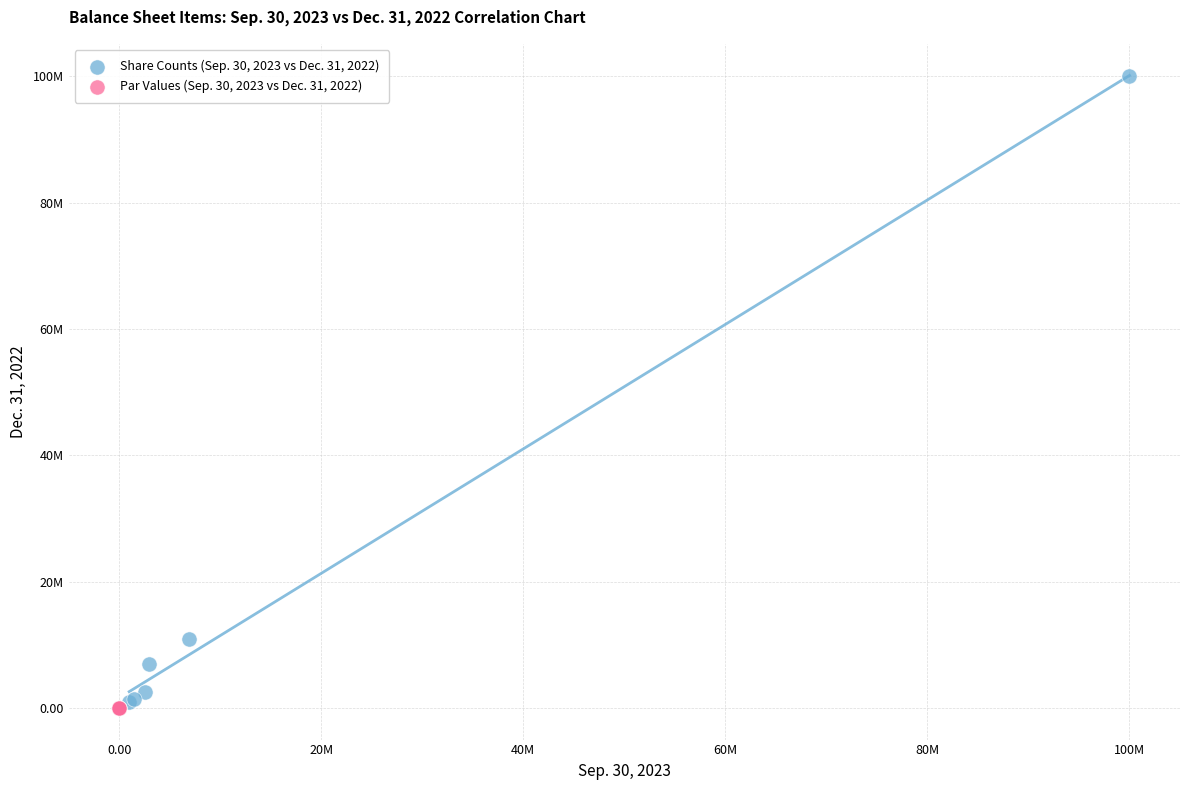

What are all the series names shown in the legend?

Share Counts (Sep. 30, 2023 vs Dec. 31, 2022), Par Values (Sep. 30, 2023 vs Dec. 31, 2022)